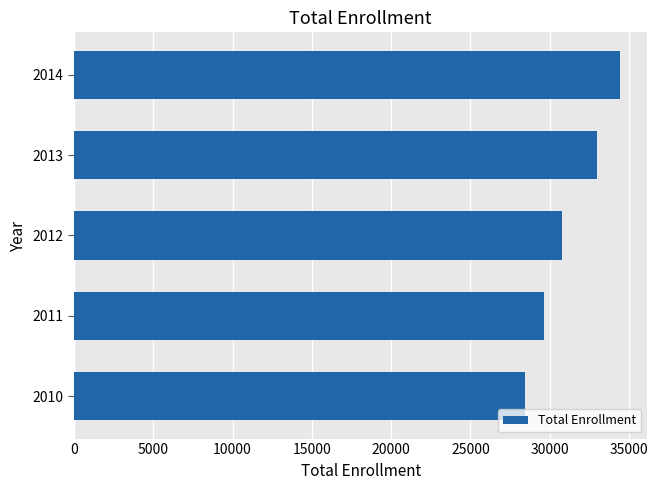

List the labels in order of value, smallest first.

2010, 2011, 2012, 2013, 2014